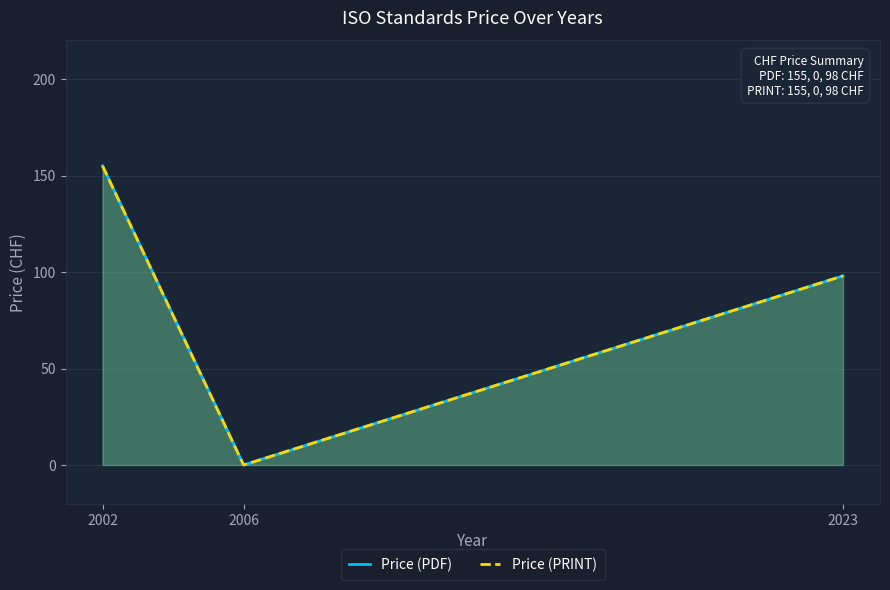

Does the chart display data point markers on the line(s)?

No